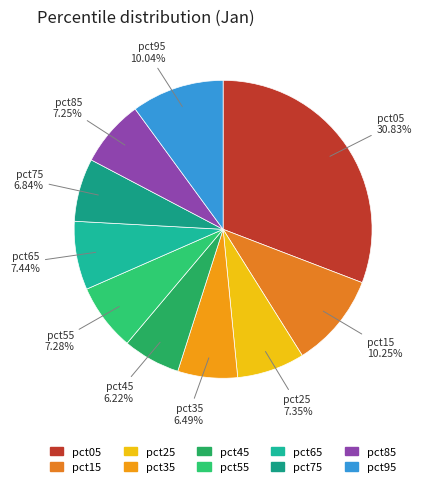

To the nearest percent, what is the difference between the pct35 and pct65 slice percentages?

1%